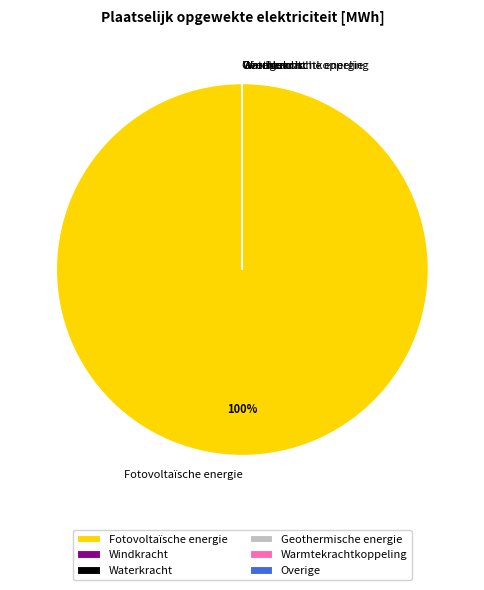

Which slice is the largest?

Fotovoltaïsche energie